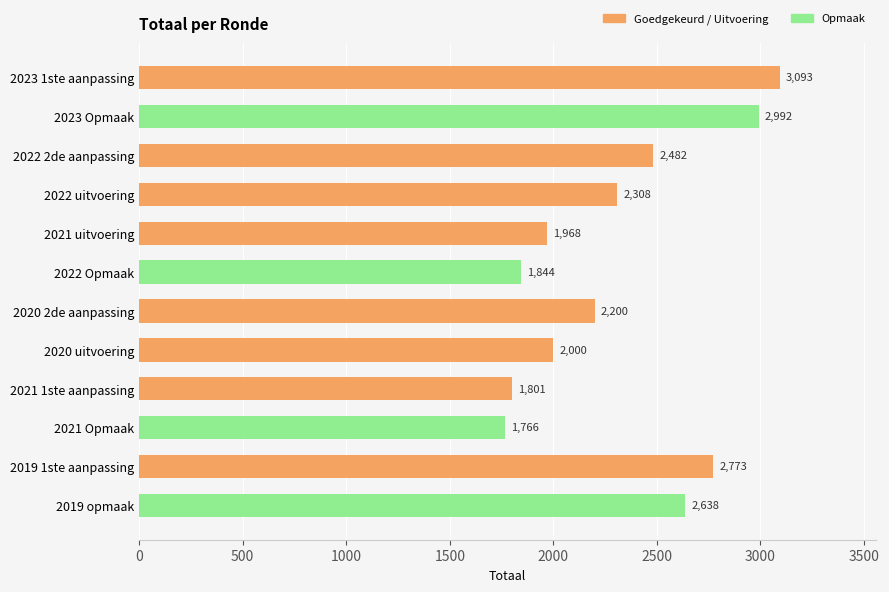

Which label corresponds to the largest value in the chart?

2023 1ste aanpassing